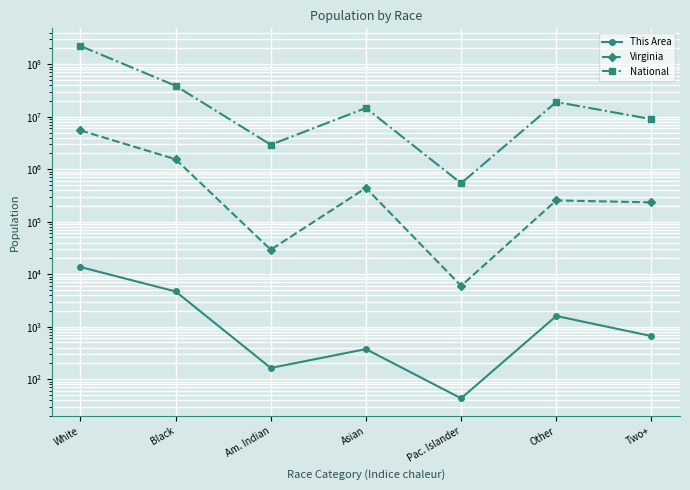

Is the value of National at Pac. Islander greater than the value of This Area at Pac. Islander?

Yes